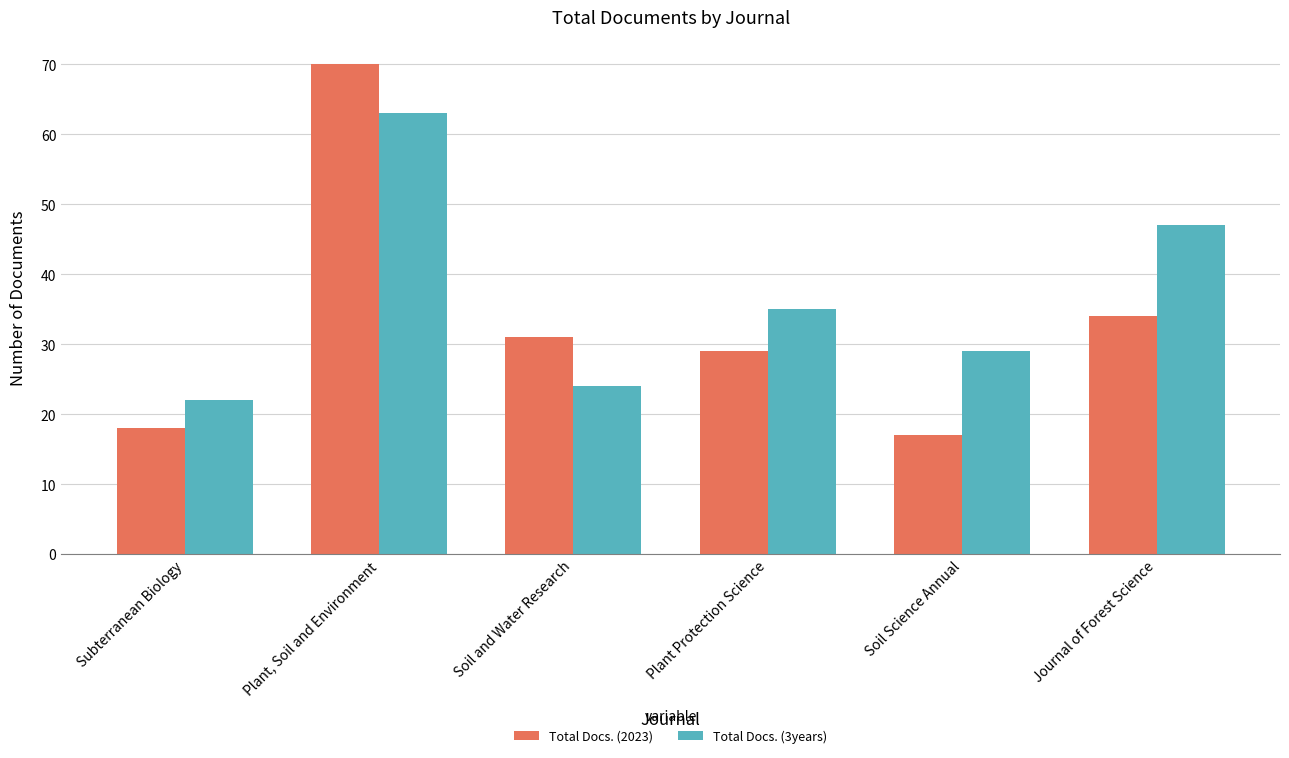

List the series in order of their overall mean, lowest first.

Total Docs. (2023), Total Docs. (3years)